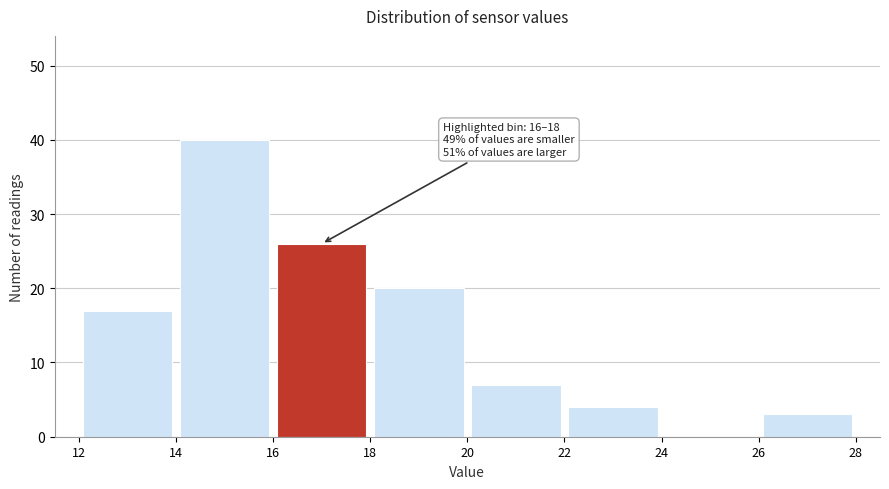

Which range on the x-axis has the tallest bar?

14 to 16